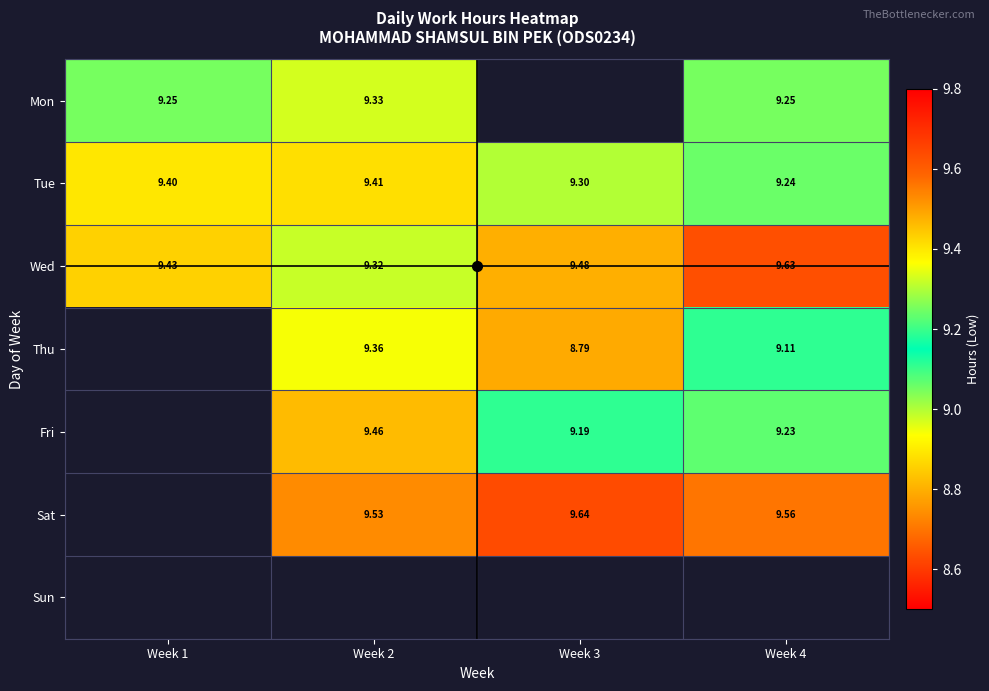

At Week 2, list the series in order from smallest to largest.

Wed, Mon, Thu, Tue, Fri, Sat, Sun